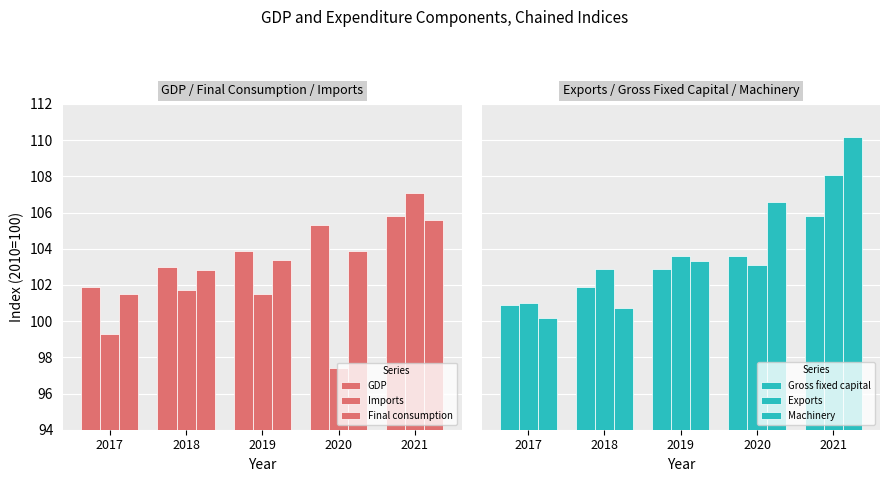

Reading left to right, extract all data points from this chart.

GDP: 2017=101.9	2018=103.0	2019=103.9	2020=105.3	2021=105.8
Imports: 2017=99.3	2018=101.7	2019=101.5	2020=97.4	2021=107.1
Final consumption: 2017=101.5	2018=102.8	2019=103.4	2020=103.9	2021=105.6
Gross fixed capital: 2017=100.9	2018=101.9	2019=102.9	2020=103.6	2021=105.8
Exports: 2017=101.0	2018=102.9	2019=103.6	2020=103.1	2021=108.1
Machinery: 2017=100.2	2018=100.7	2019=103.3	2020=106.6	2021=110.2